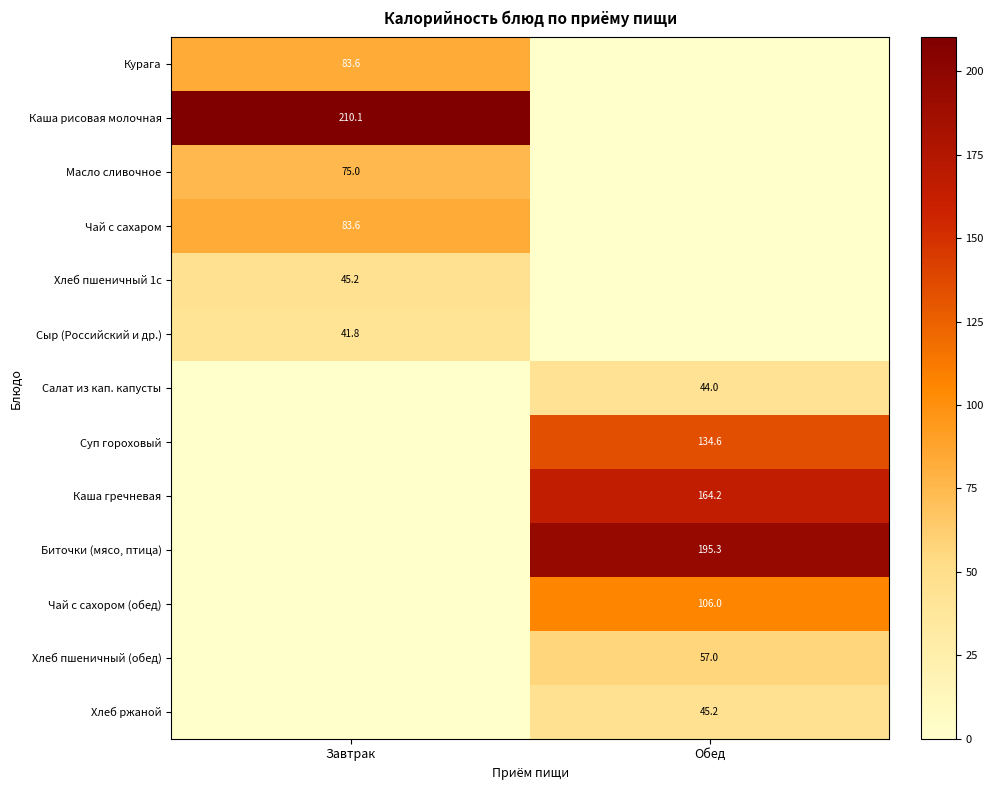

Which label corresponds to the largest value in the chart?

Завтрак